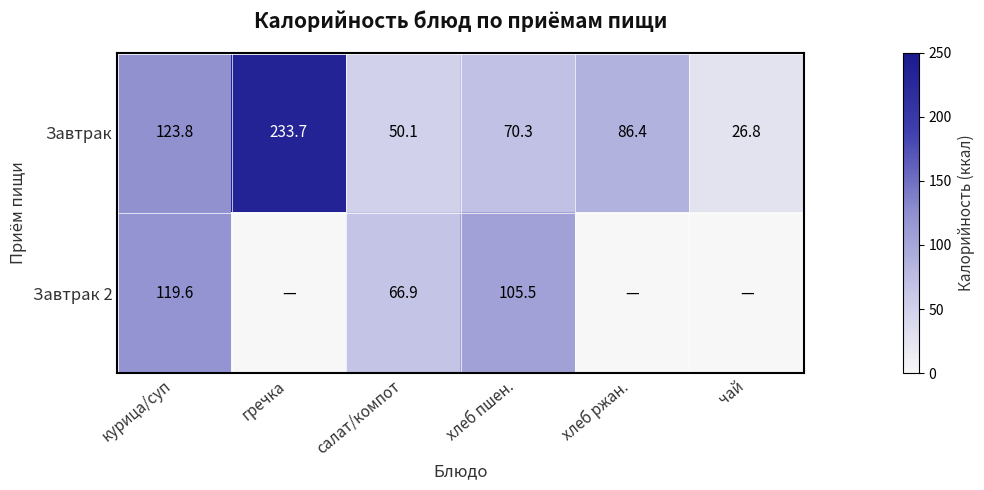

What is the sum of all Завтрак values?

591.1